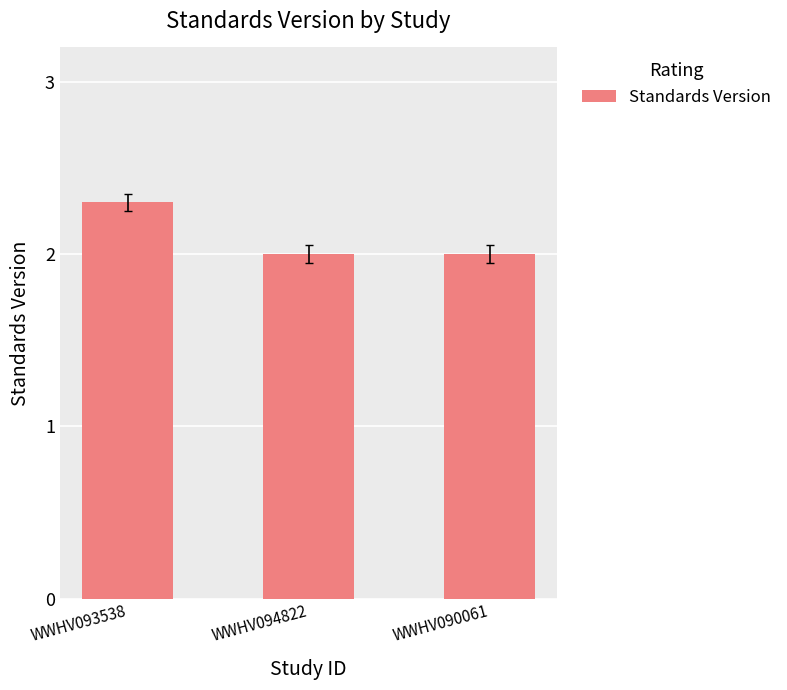

Are the bars grouped side by side (vs. stacked)?

No